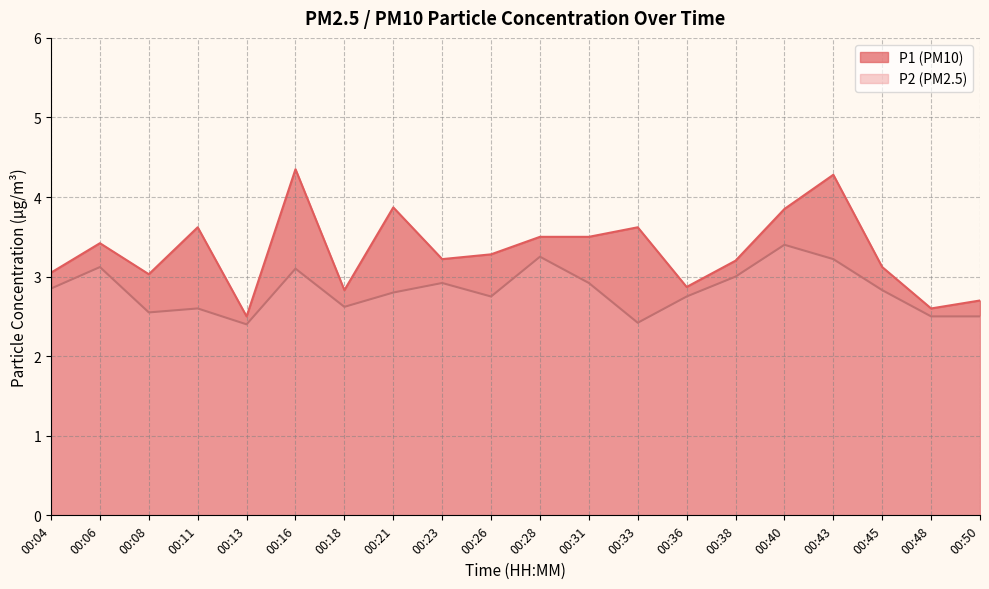

Count the number of data series in this chart.

2